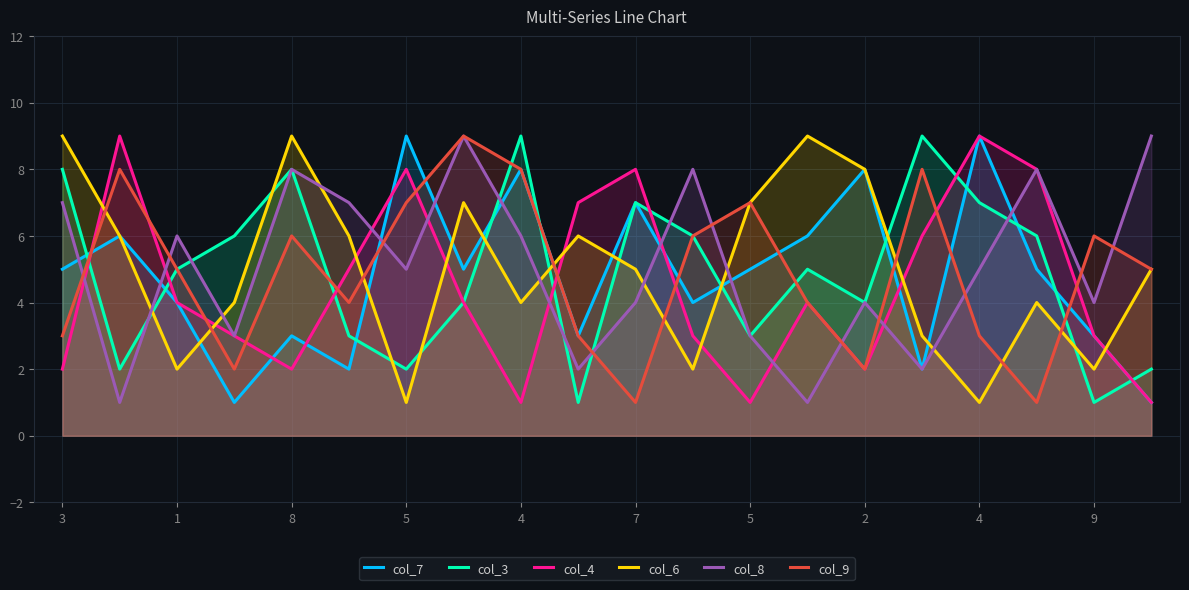

Which series has the largest range (max minus min)?

col_7